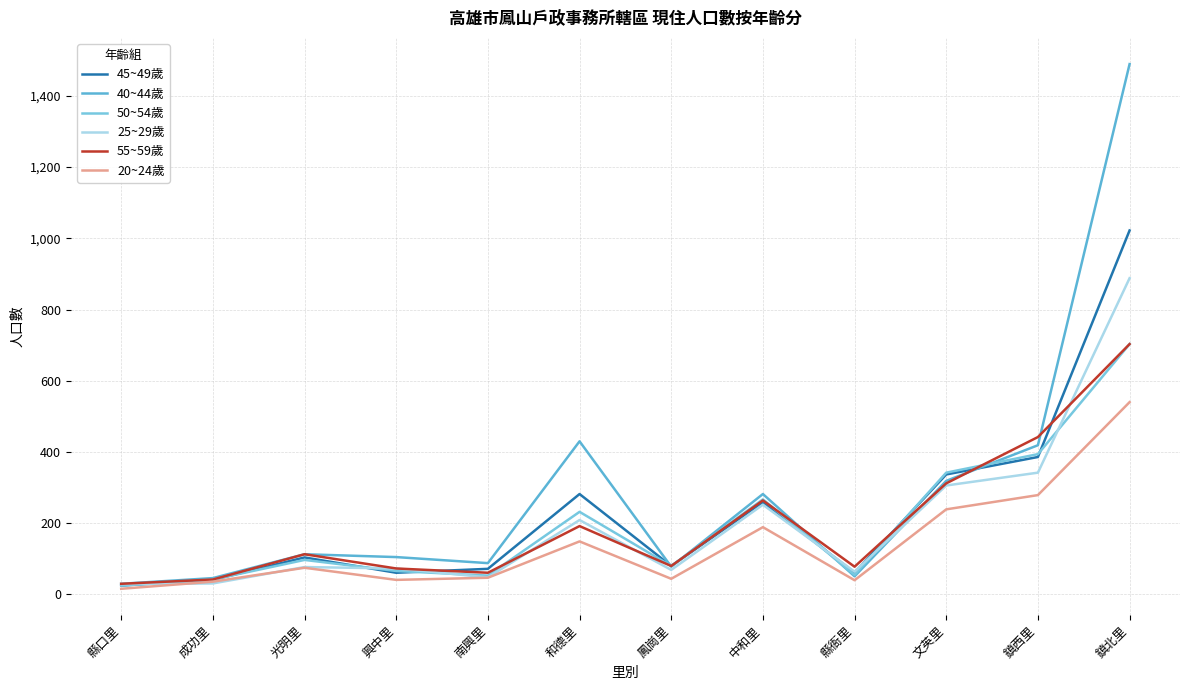

What is the difference between the maximum and minimum values in the 55~59歲 series?

673